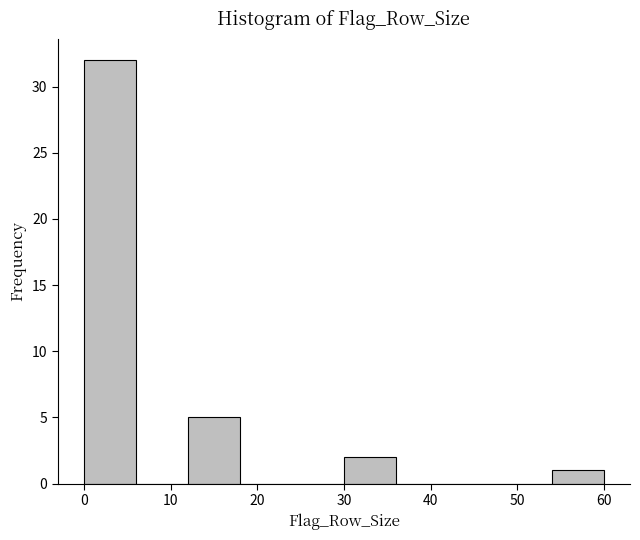

Which range on the x-axis has the tallest bar?

0 to 6